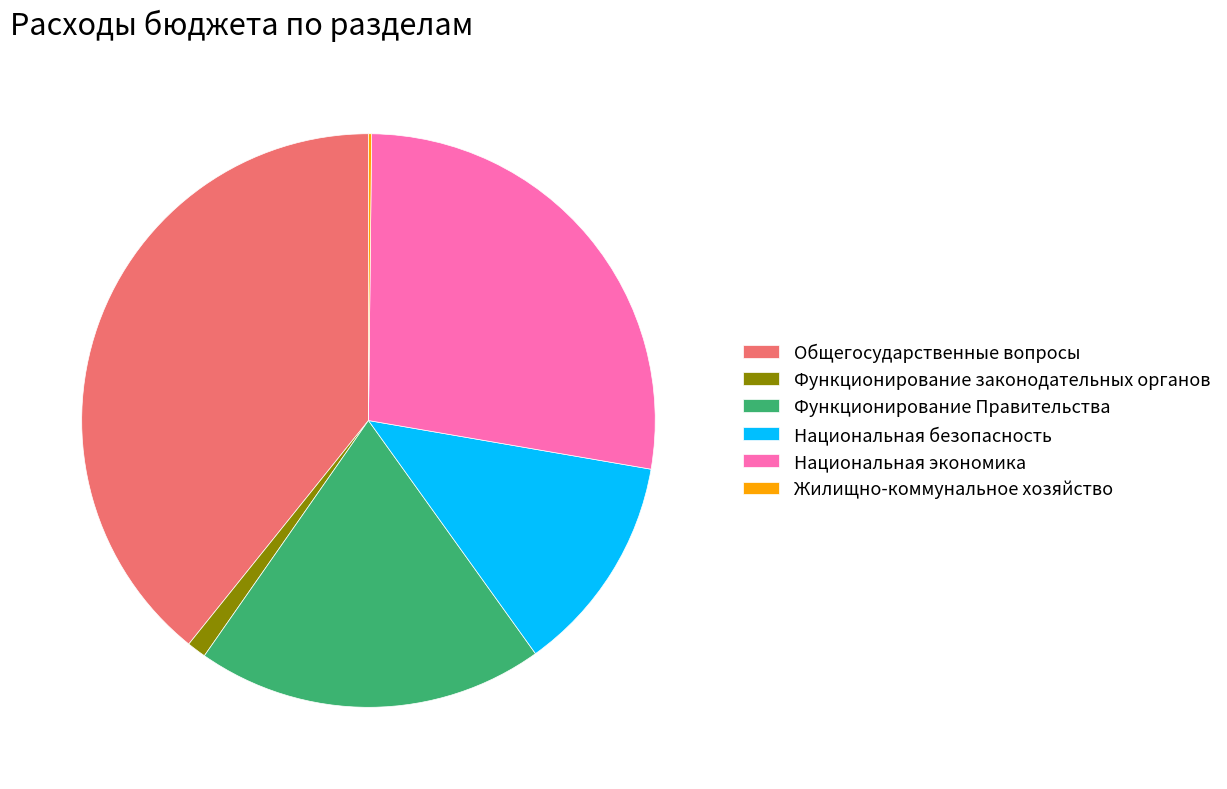

Which category has the biggest portion of the pie?

Общегосударственные вопросы